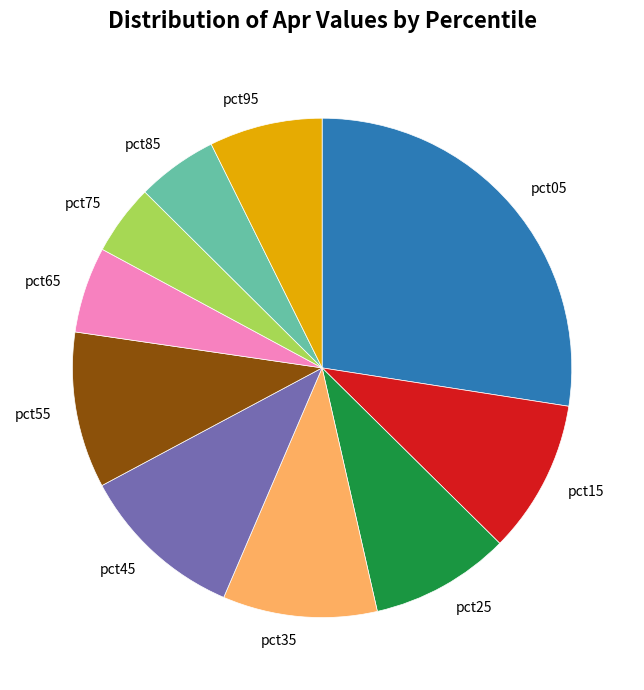

Which slice is the smallest?

pct75